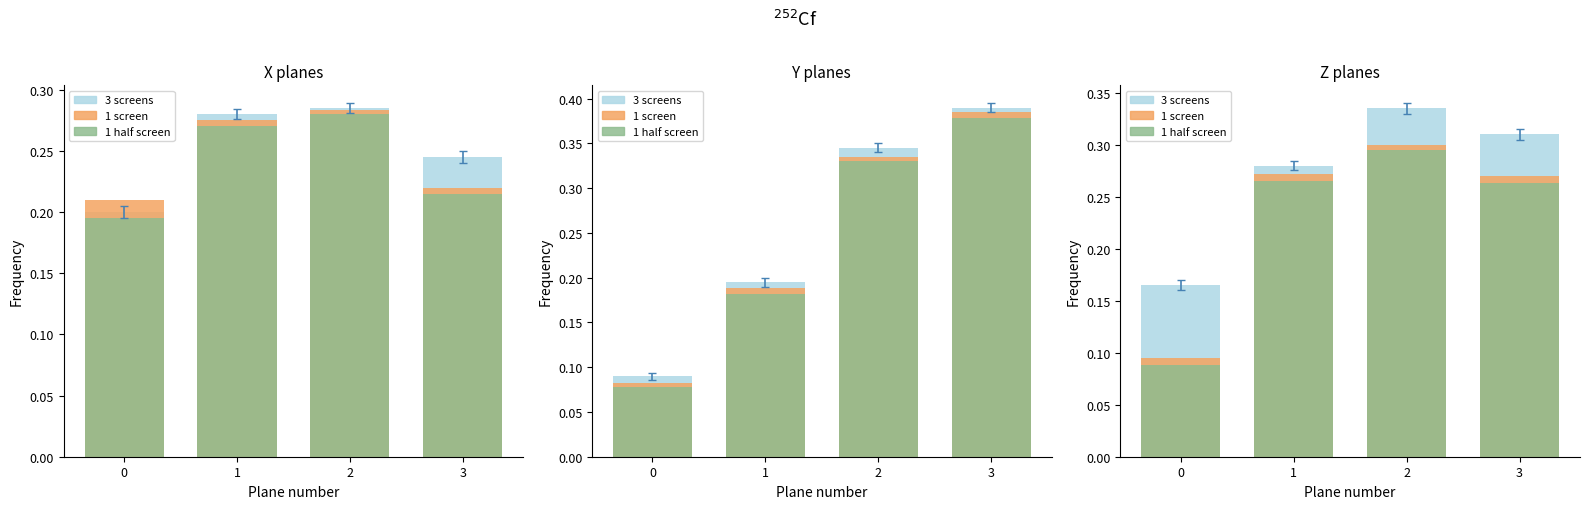

Is the value of 1 screen at 3 greater than the value of 3 screens at 2?

No